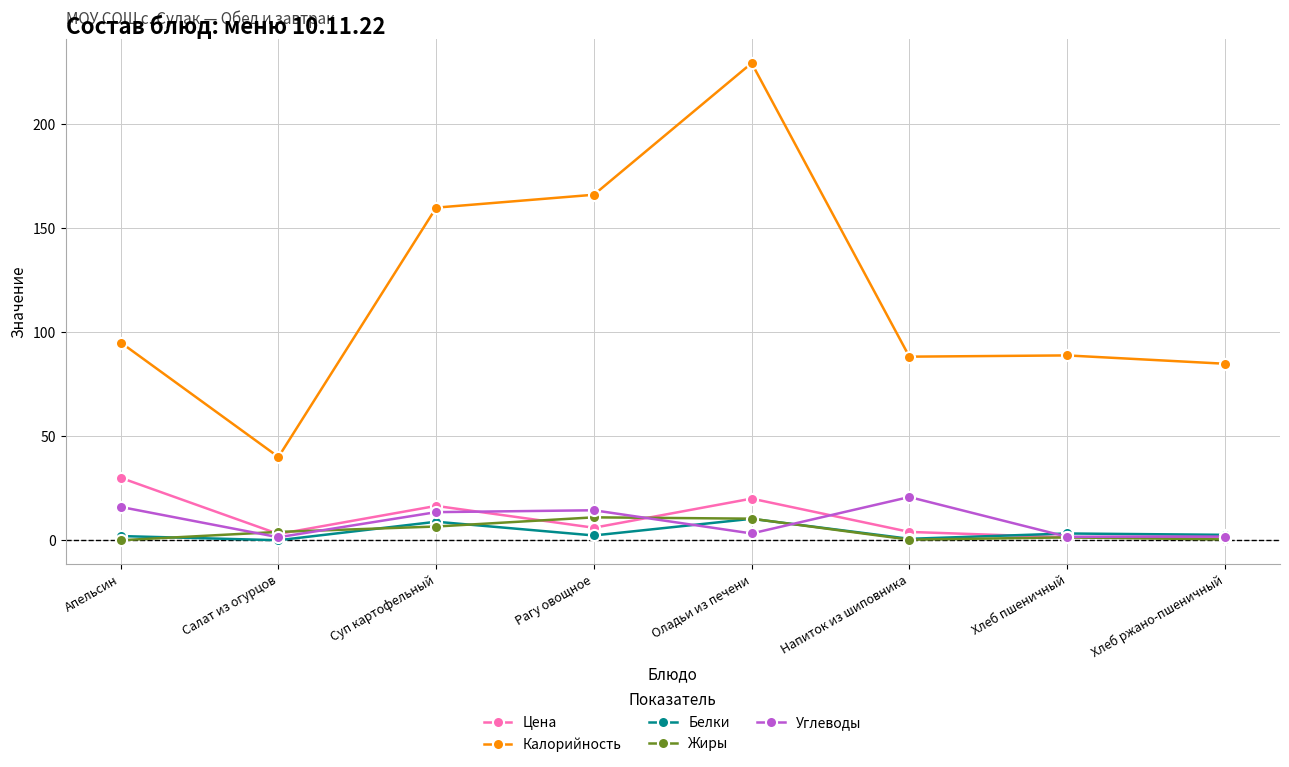

What position from the right is Суп картофельный?

6